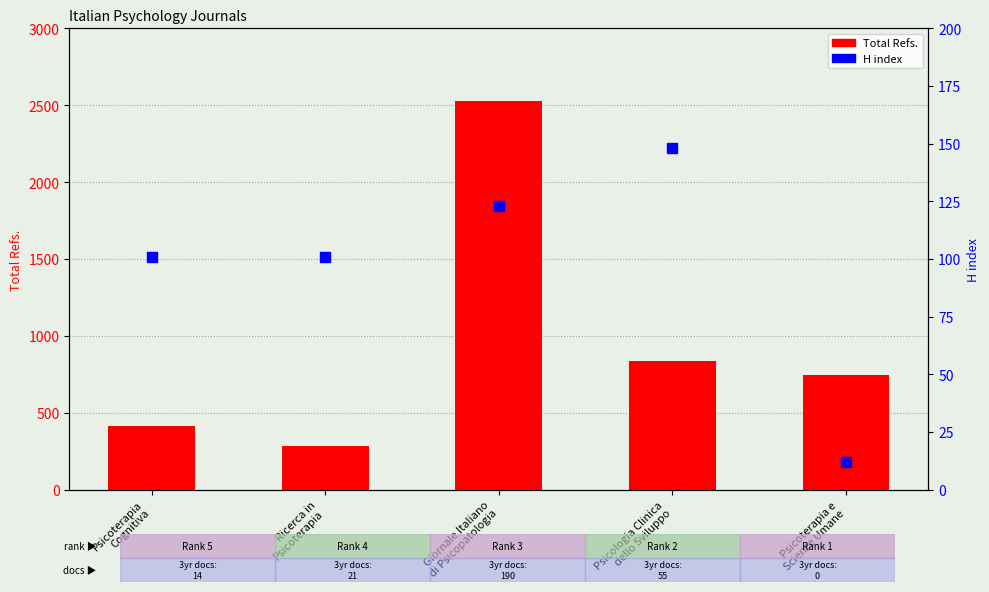

Which series reaches the maximum Y coordinate?

Total Refs.